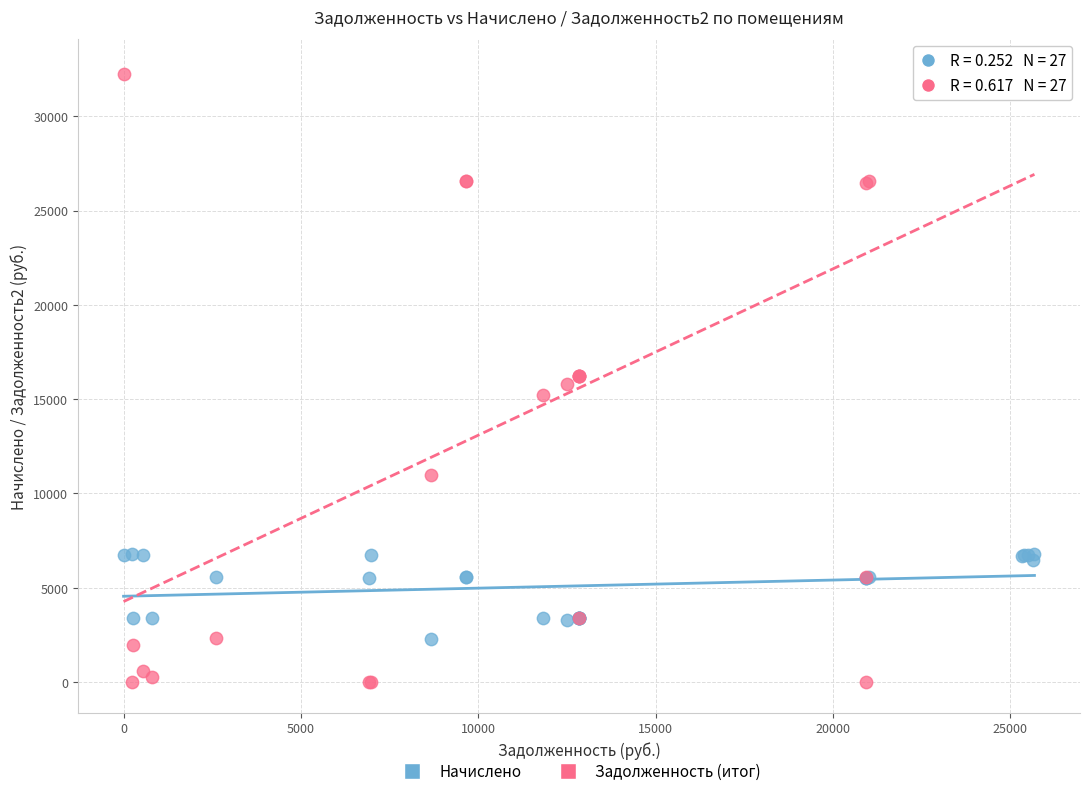

What is the X range (max minus min) for the scatter plot?

25680.0